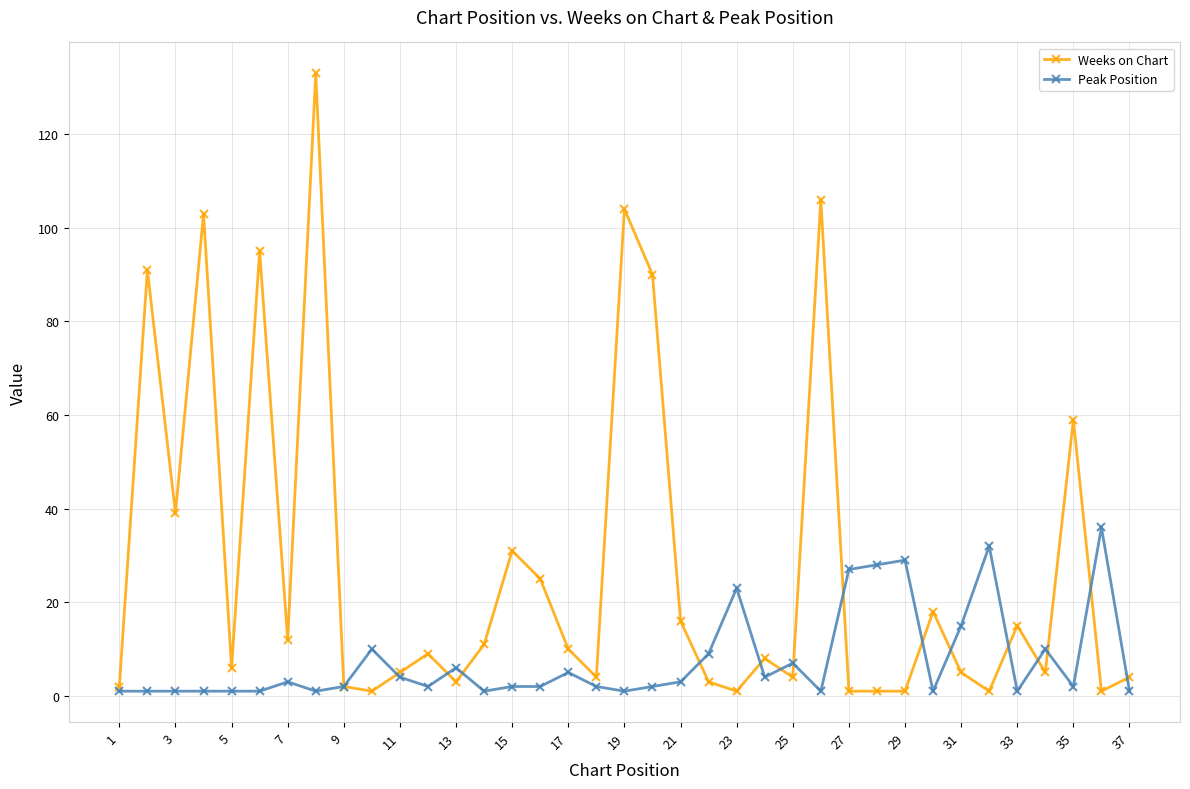

Which series has the widest spread of values?

Weeks on Chart